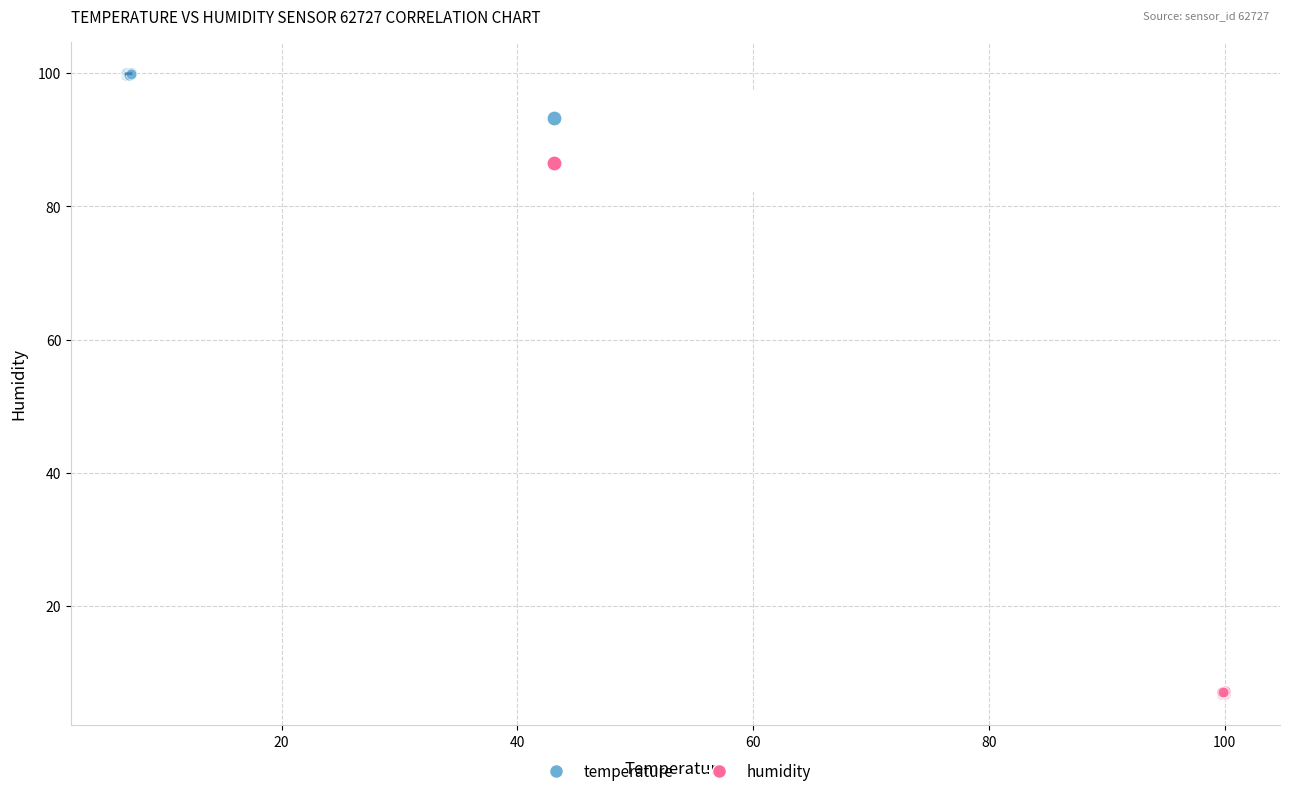

Which series contains the lowest Y value?

humidity